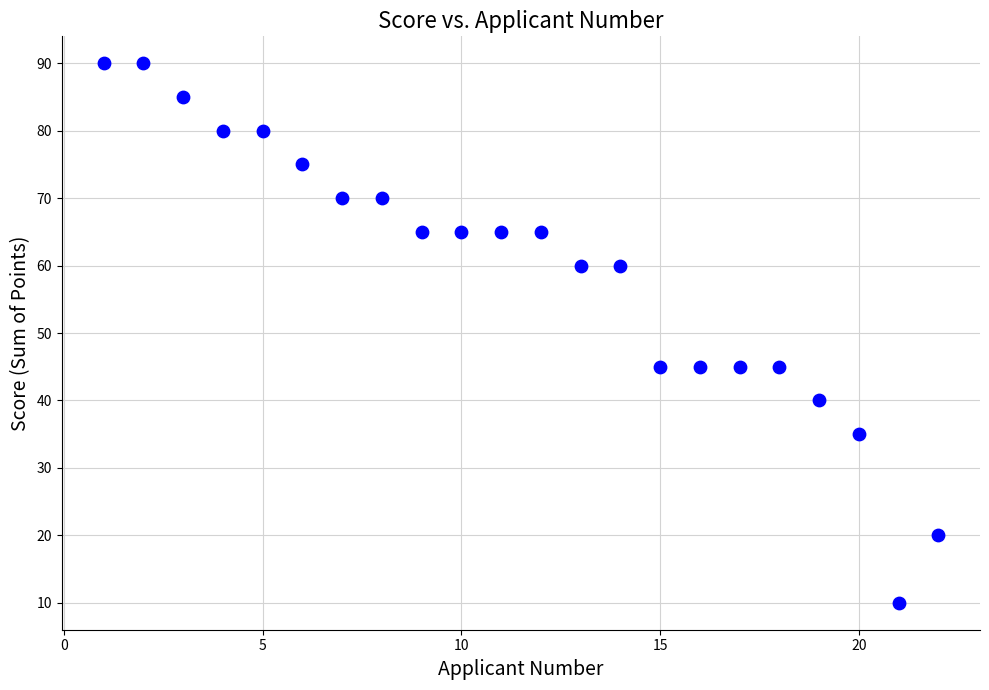

What is the range of Y values (max minus min)?

80